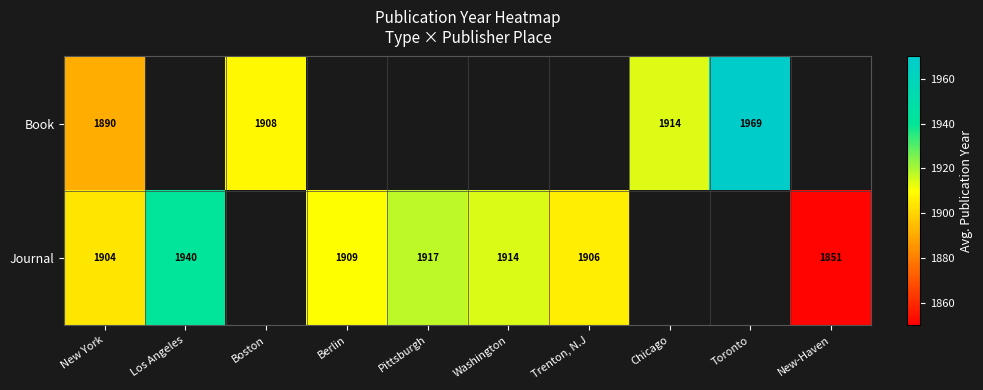

What is the difference between the Journal values at Washington and Trenton, N.J?

8.0